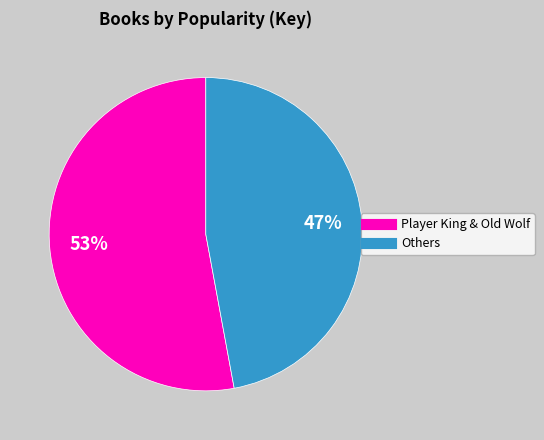

Does any single category account for the majority?

Yes